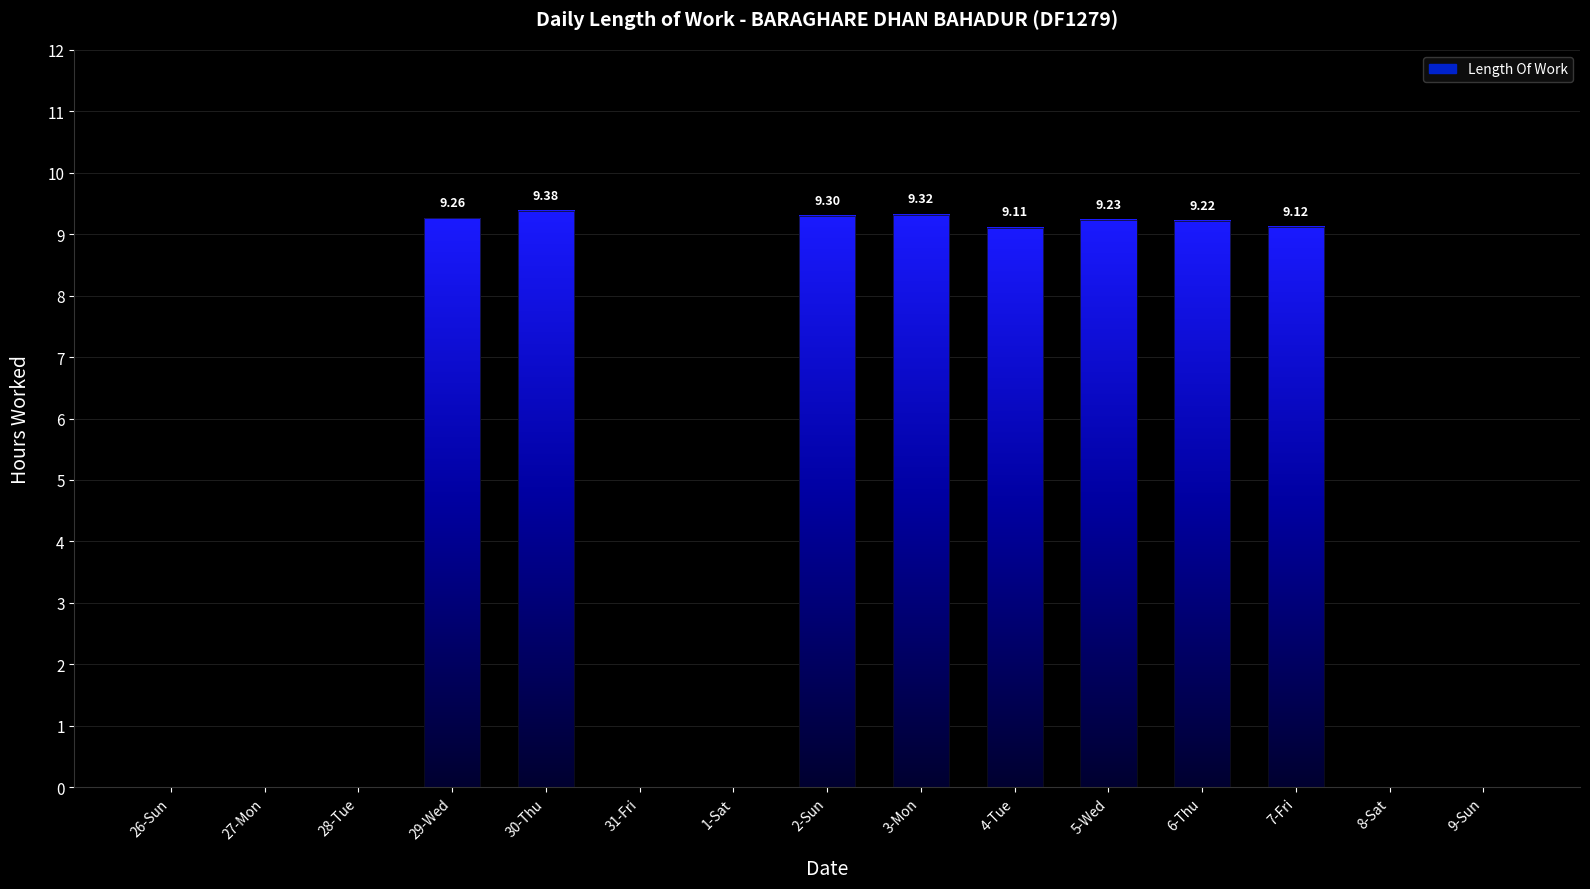

True or false: the data shows 9.2 at 5-Wed.

True